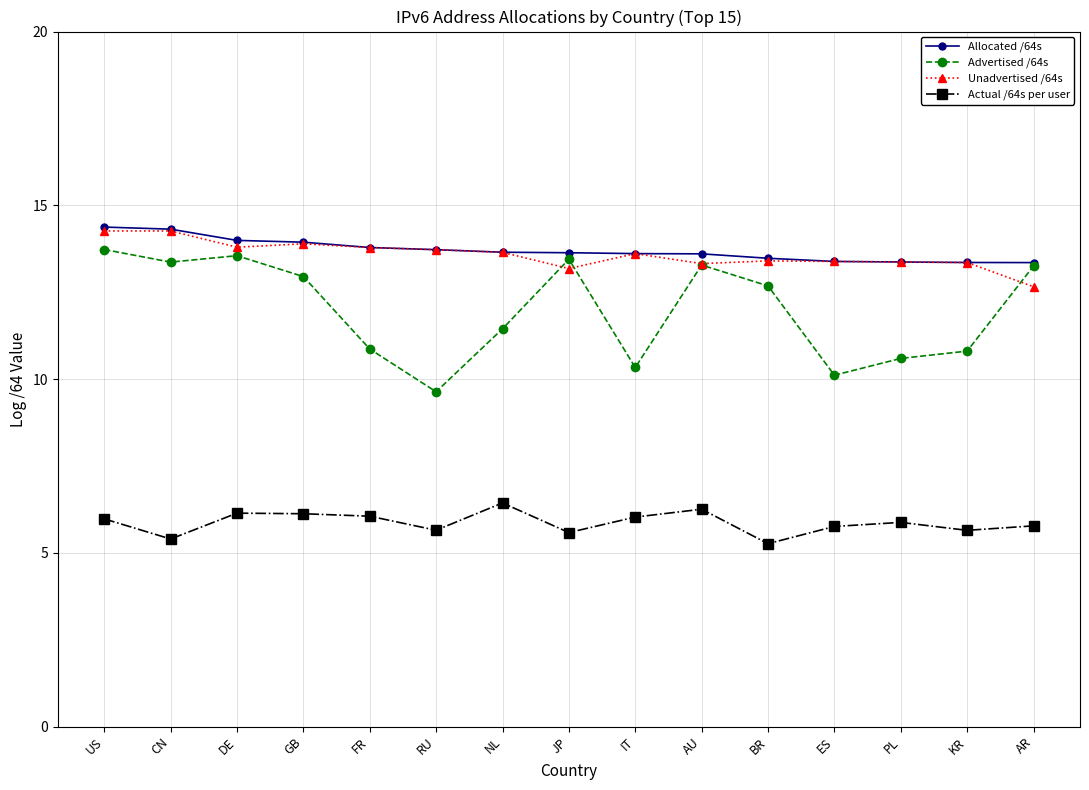

At which label does Advertised /64s first exceed 12?

US